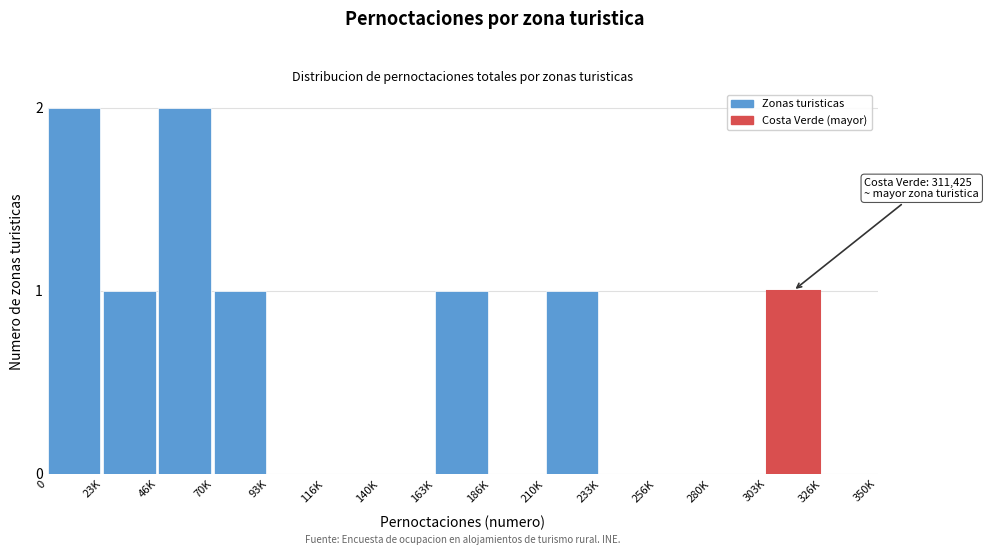

Reading right to left, what are all the values shown in this chart?

326K=0	303K=1	280K=0	256K=0	233K=0	210K=1	186K=0	163K=1	140K=0	116K=0	93K=0	70K=1	46K=2	23K=1	0=2